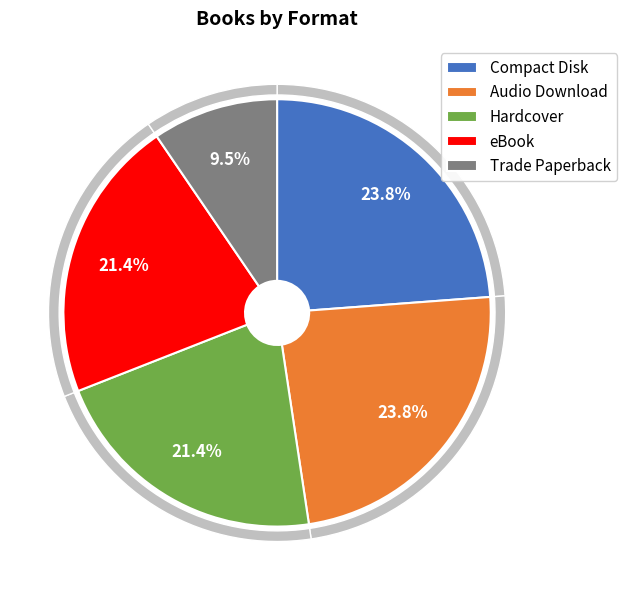

Approximately how many times larger is the value at Audio Download compared to Hardcover?

1.1